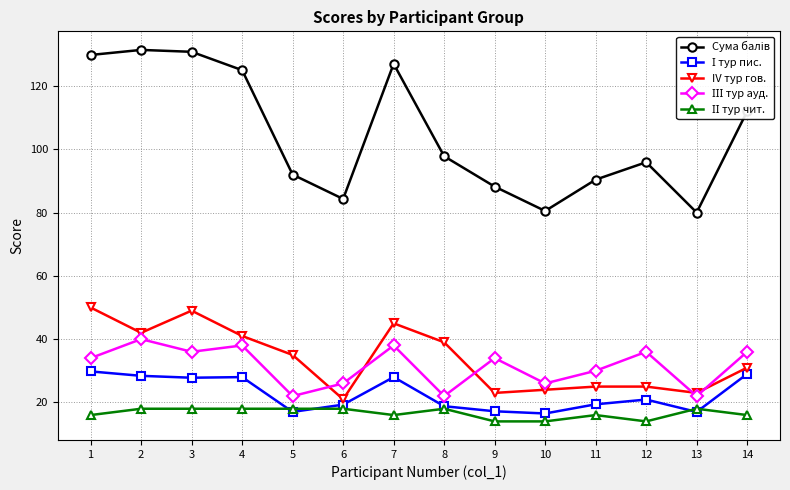

What is the total value across all series at 6?

168.6